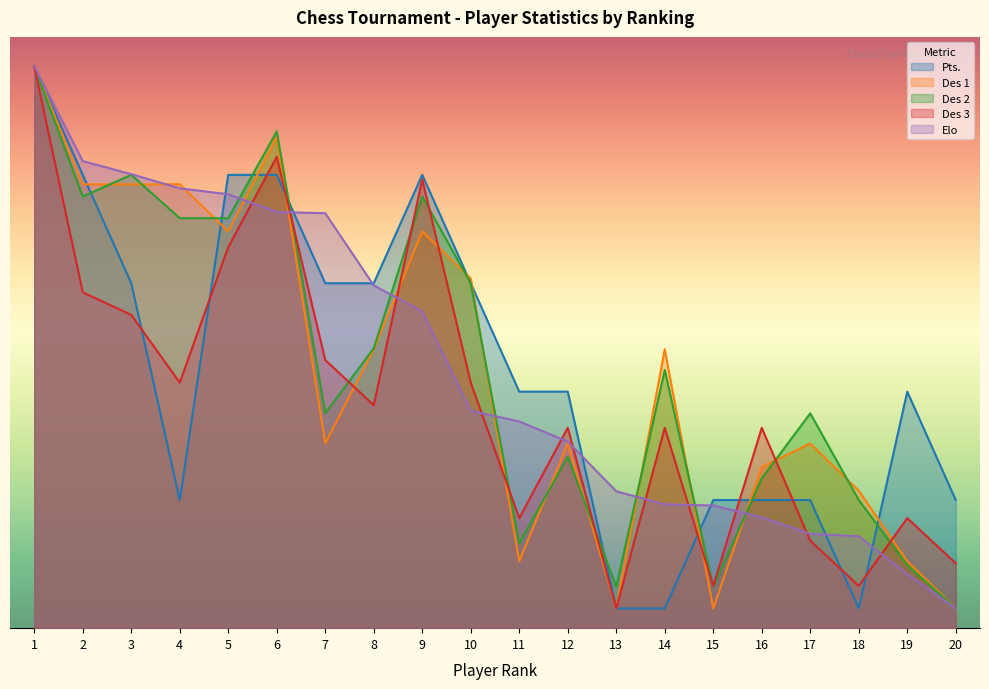

Read the Elo value at 6.

42.2